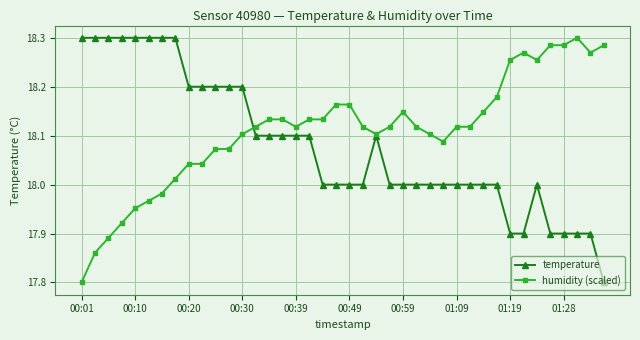

Which series ends up on top after the final intersection of temperature and humidity (scaled)?

humidity (scaled)